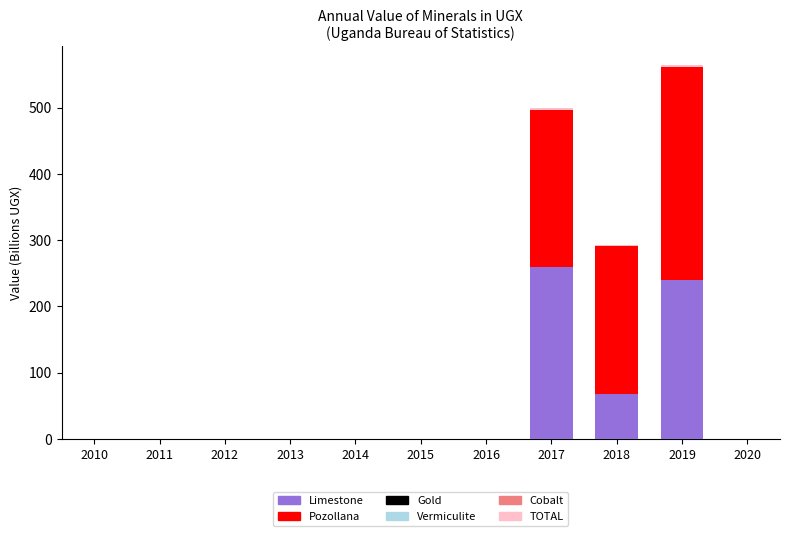

What is the difference between the highest and lowest values at 2015?

0.1